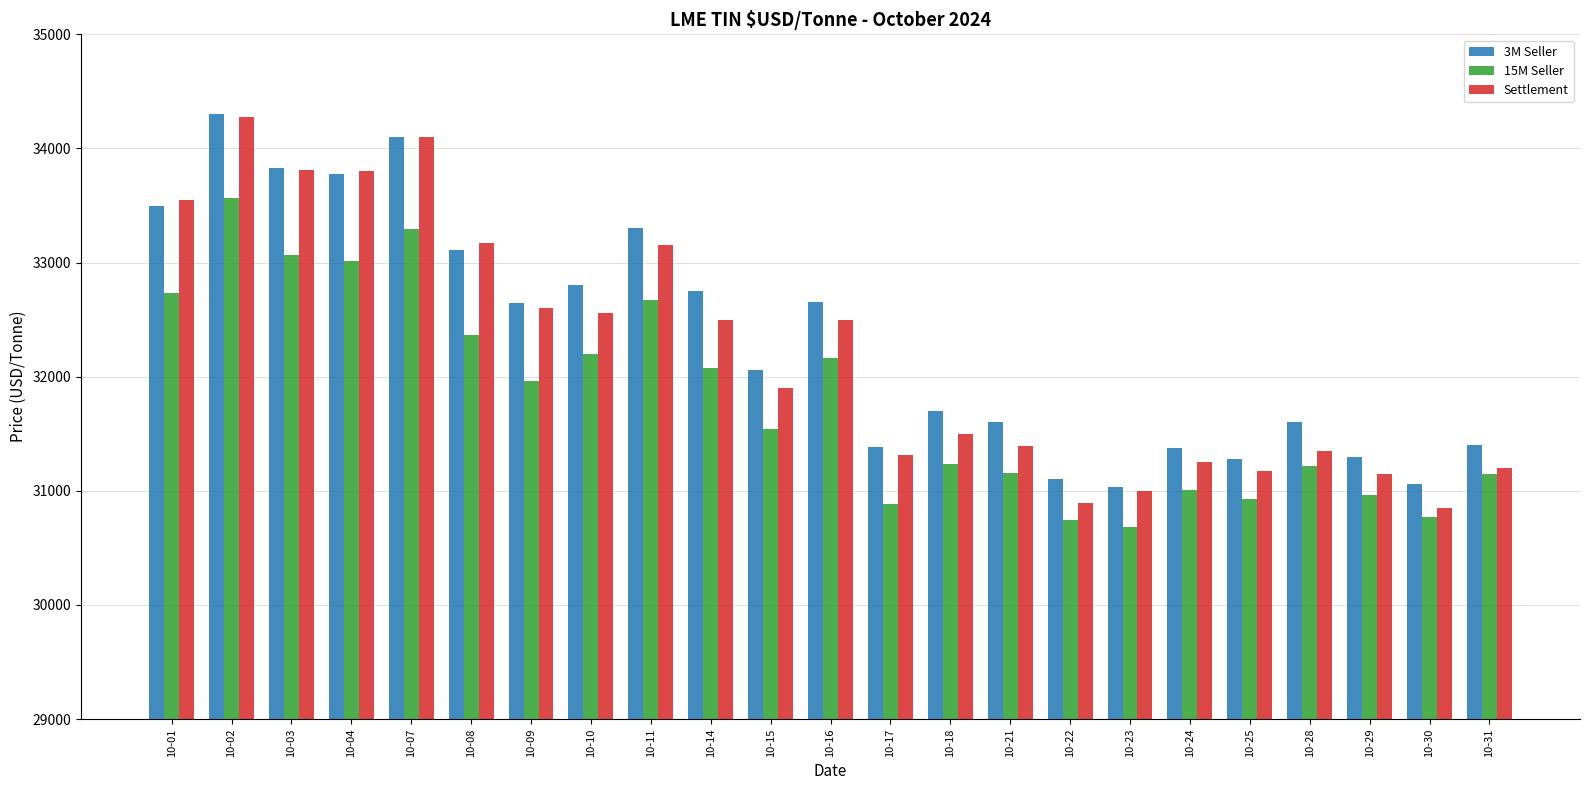

What is the sum of the Settlement values at 10-04 and 10-28?

65155